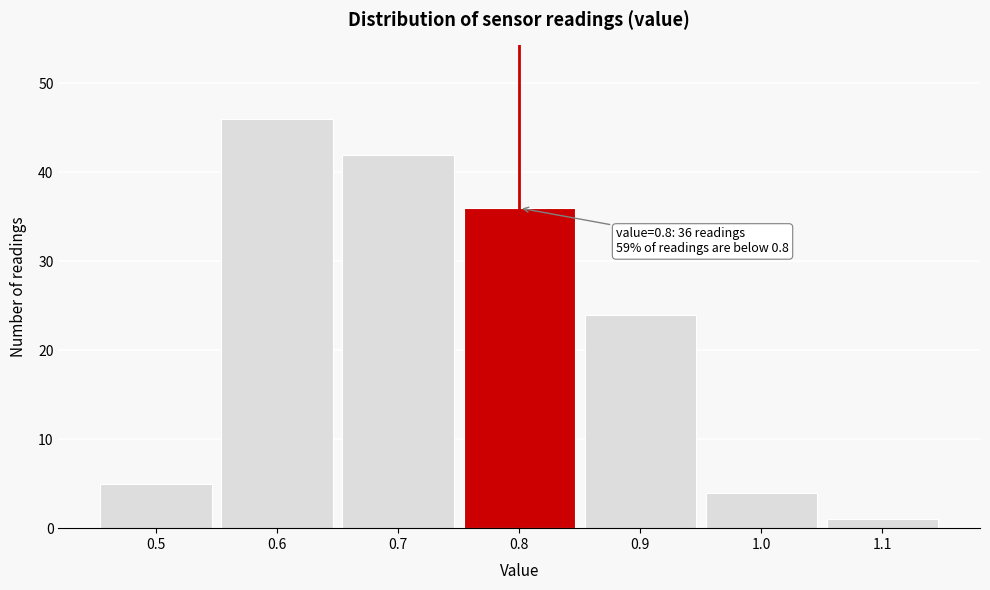

Which range on the x-axis has the tallest bar?

0.55 to 0.65